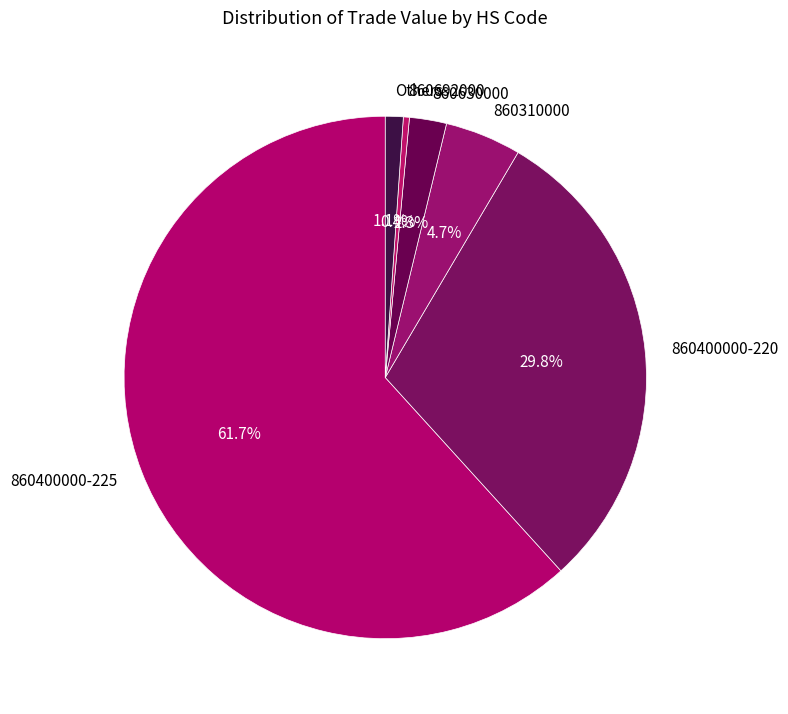

What is the largest slice in the pie chart?

860400000-225